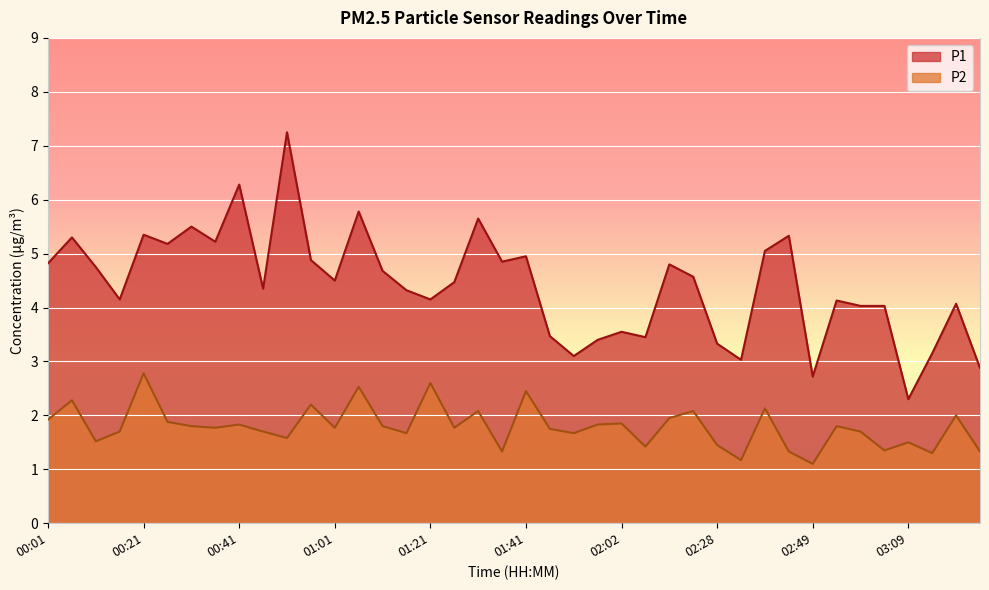

How many lines are shown in the chart?

2